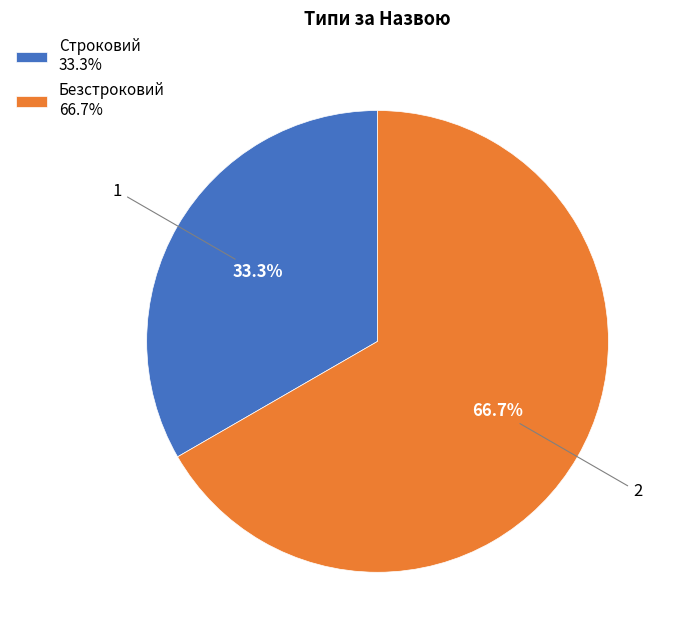

To the nearest percent, what percentage of the pie is Строковий?

33%